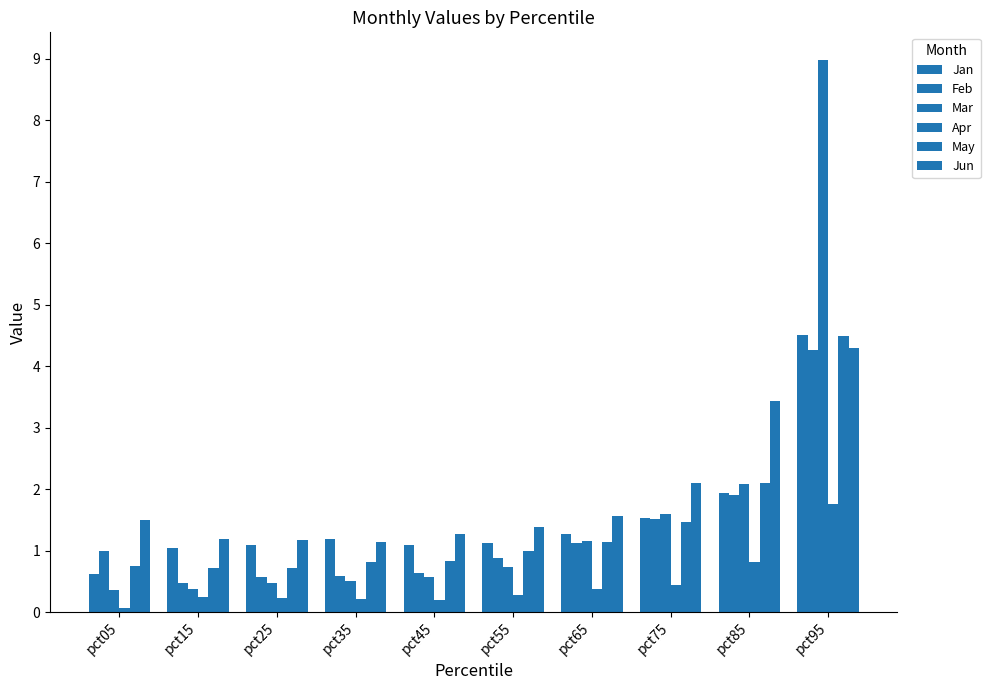

Rank the categories by Apr value from highest to lowest.

pct95, pct85, pct75, pct65, pct55, pct15, pct25, pct35, pct45, pct05